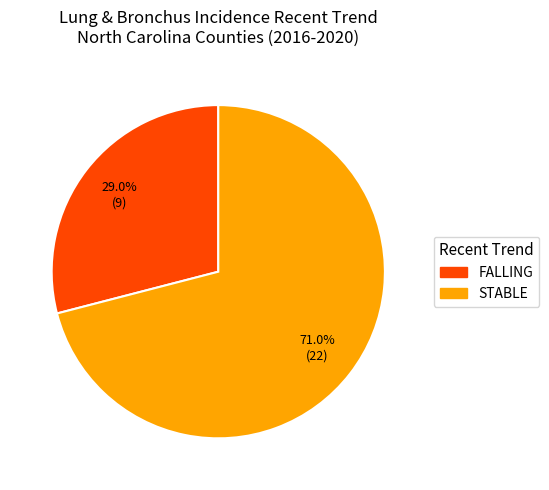

To the nearest percent, what is the difference between the largest and smallest slice percentages?

42%